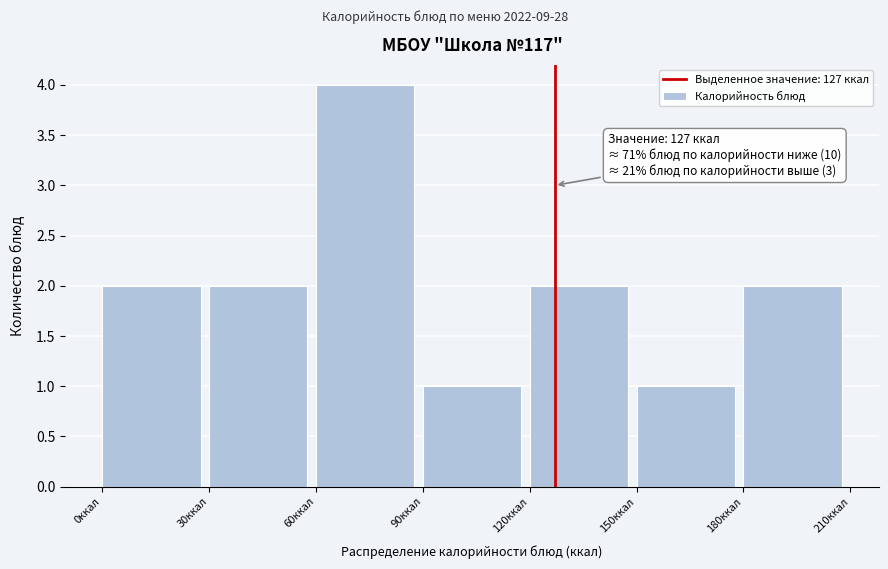

Over which range of the x-axis is the bar tallest?

60 to 90